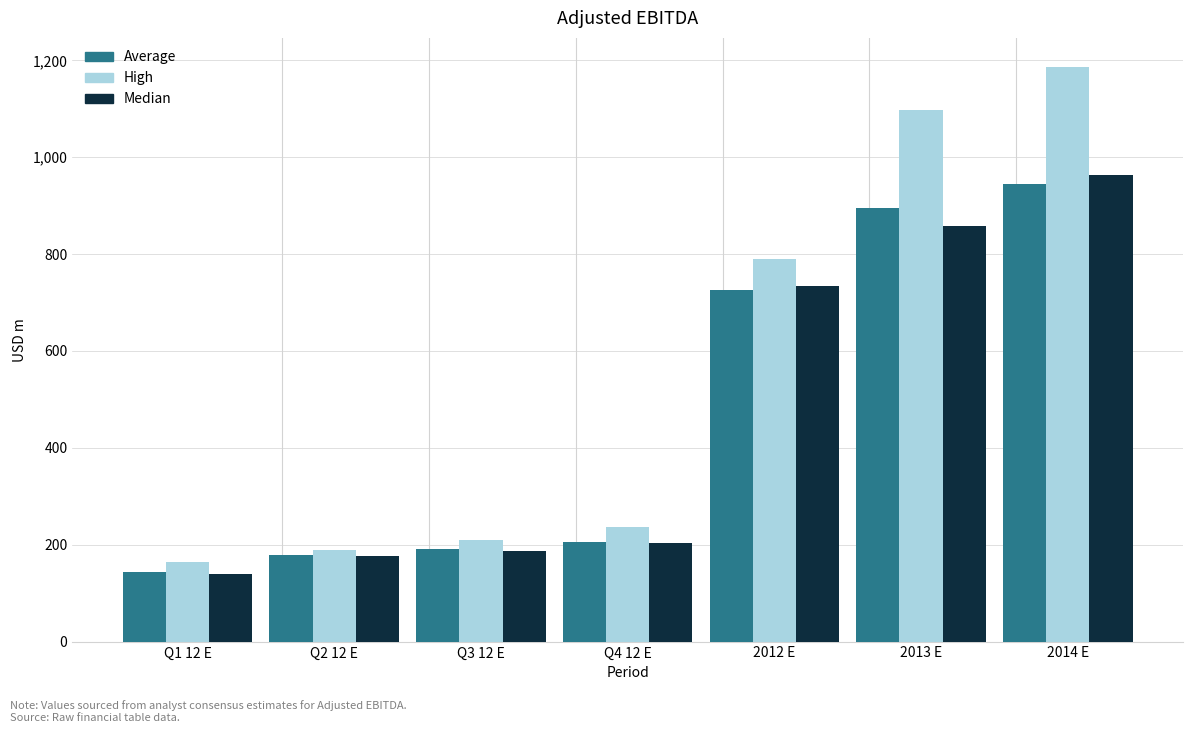

At which category is the sum across all series the highest?

2014 E